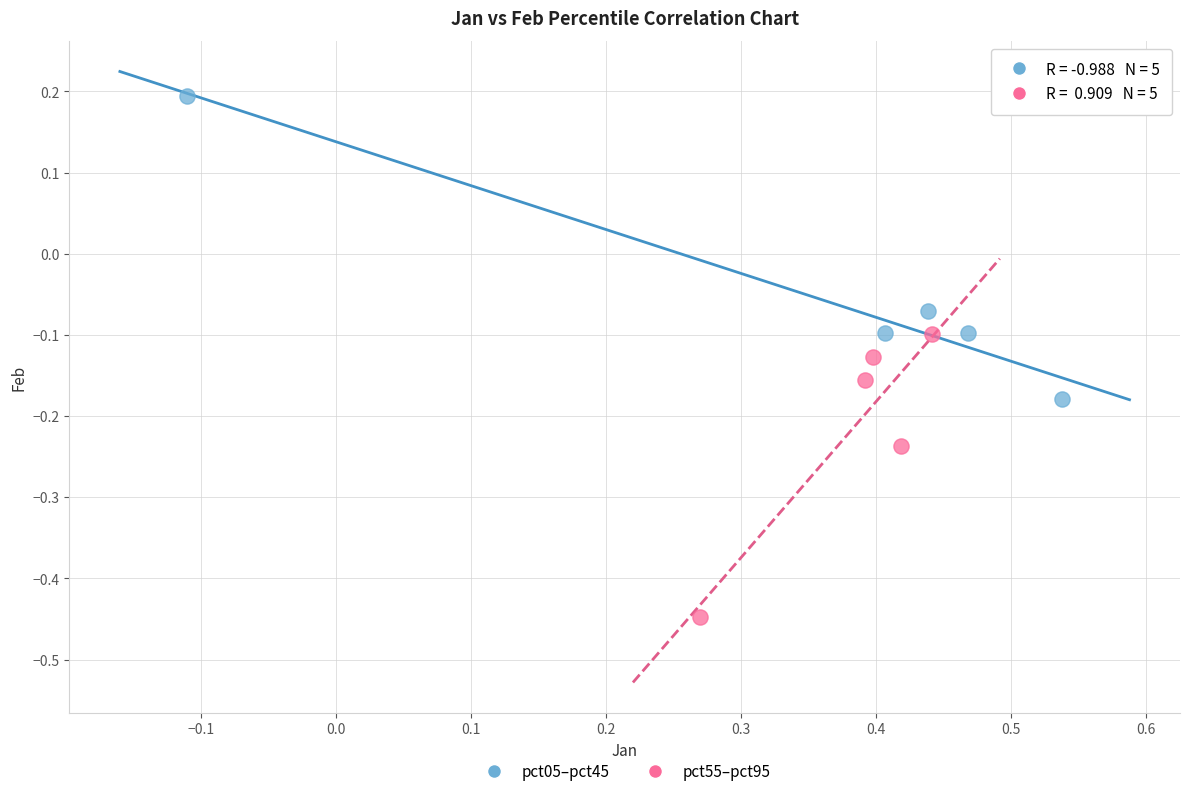

Which series reaches the maximum Y coordinate?

pct05–pct45